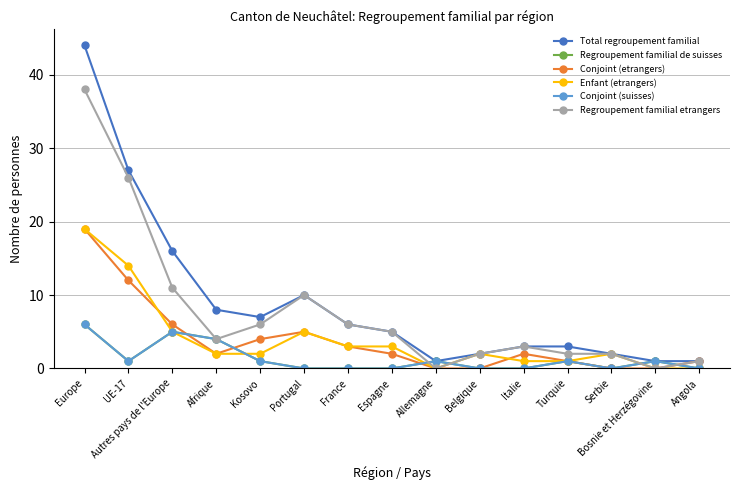

Does the chart have visible grid lines?

Yes